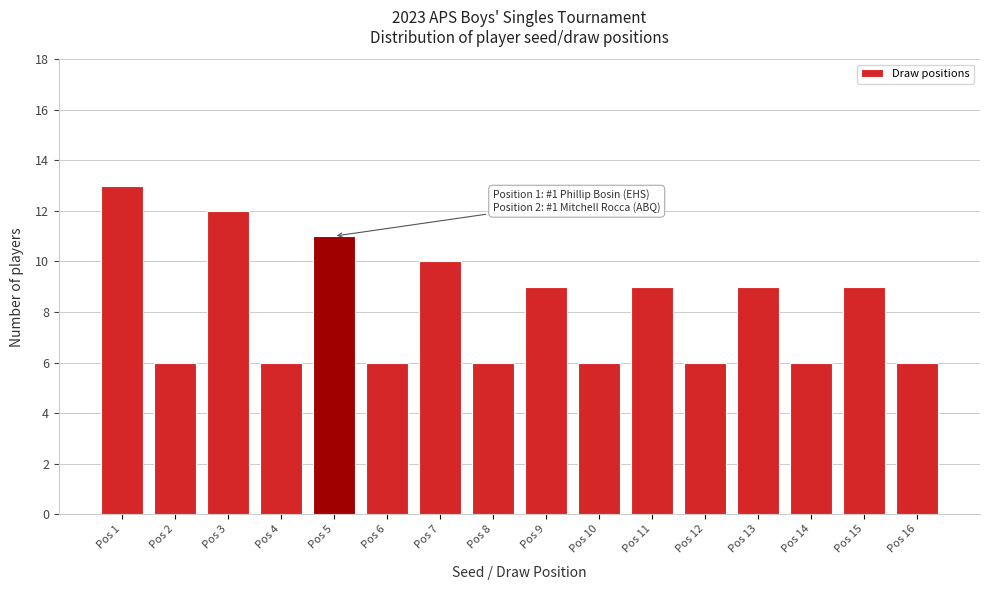

Reading left to right, extract all data points from this chart.

13	6	12	6	11	6	10	6	9	6	9	6	9	6	9	6